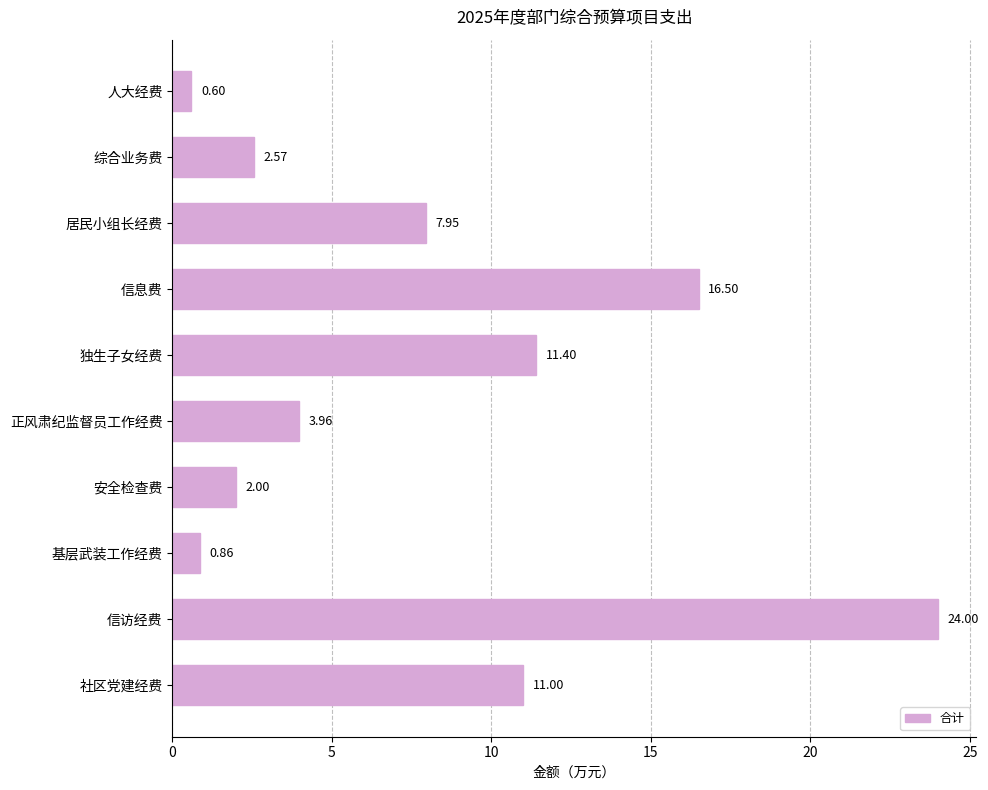

Which has a higher value, 安全检查费 or 居民小组长经费?

居民小组长经费